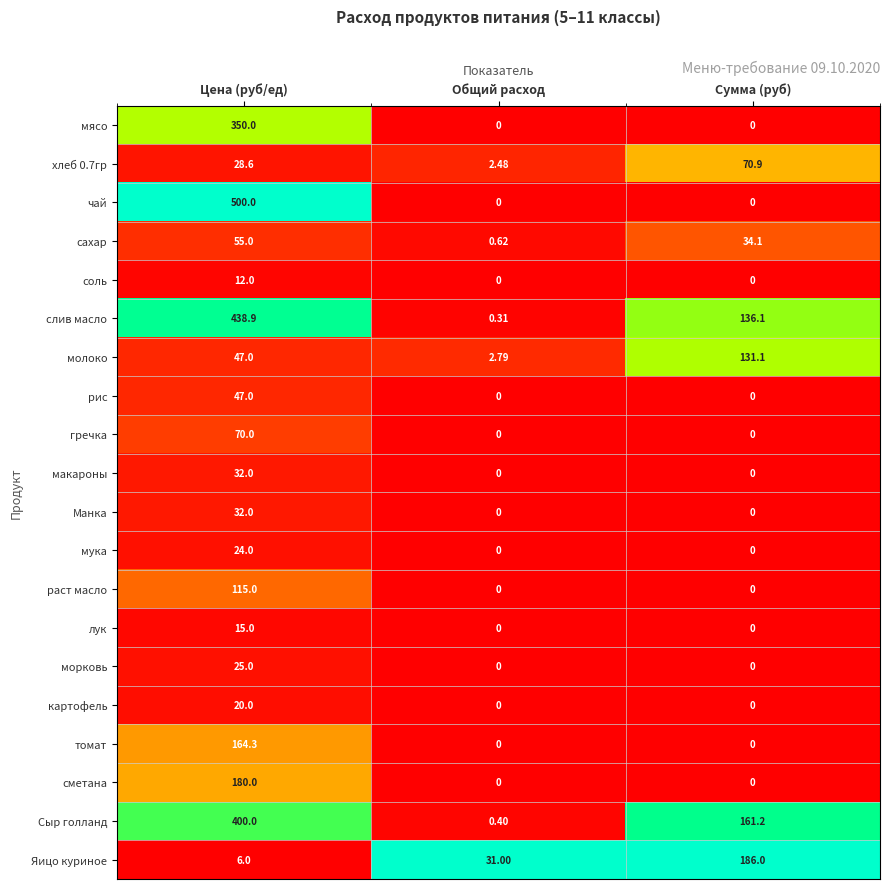

Which series has the largest total across all categories?

слив масло